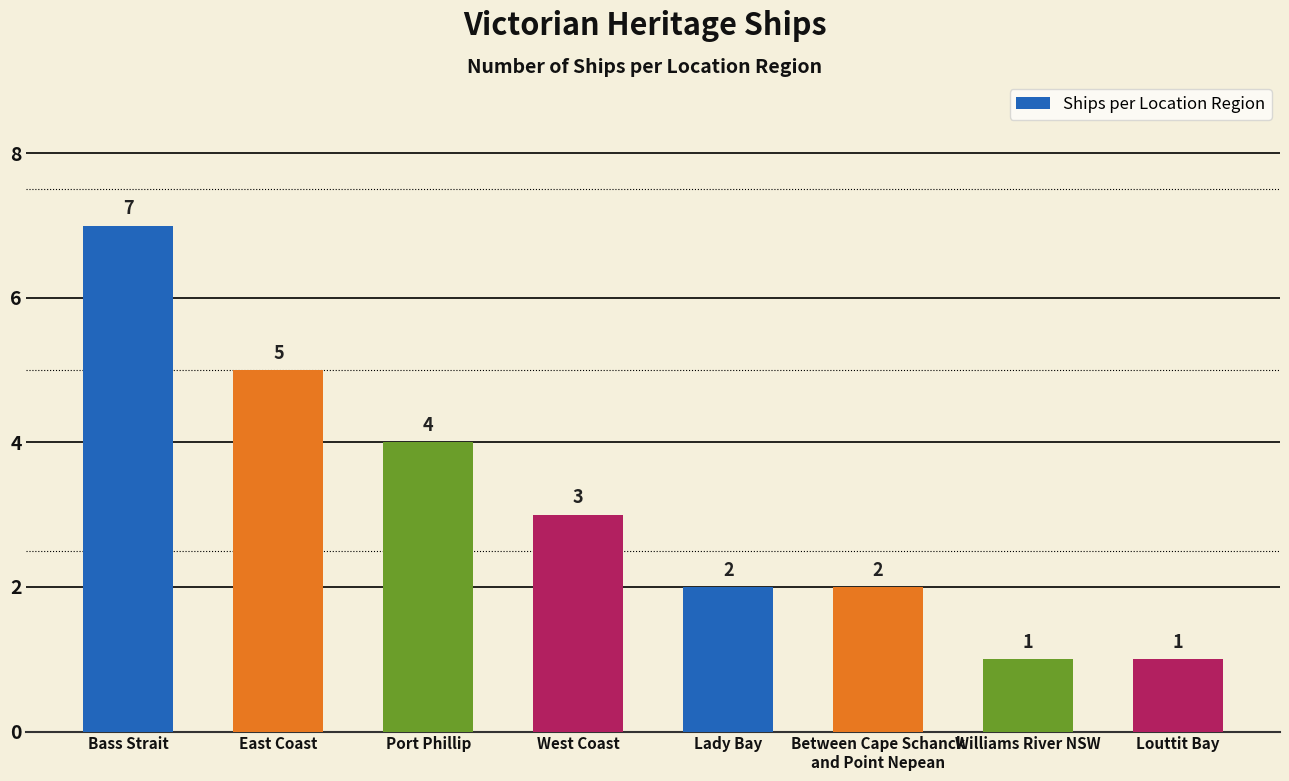

True or false: the data shows 5 at East Coast.

True